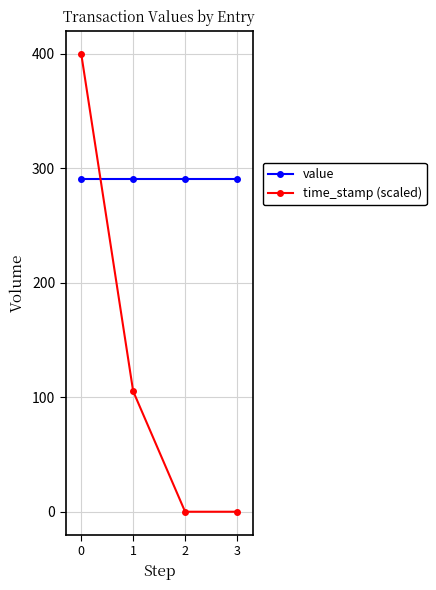

How many data points does each series have?

4